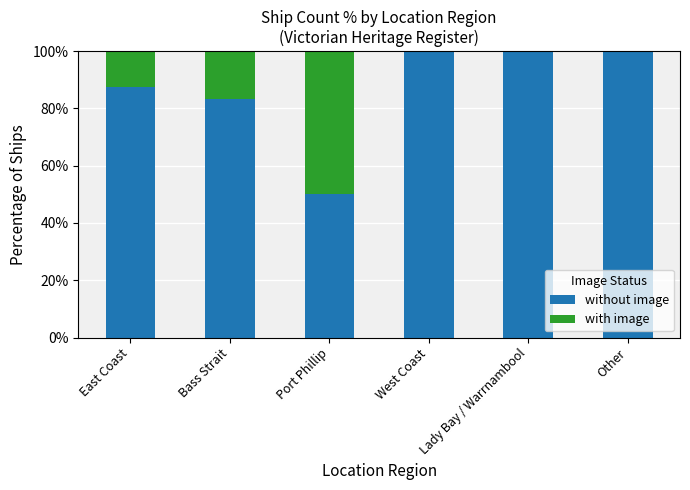

The value of without image at Port Phillip is 50.0. True or false?

True